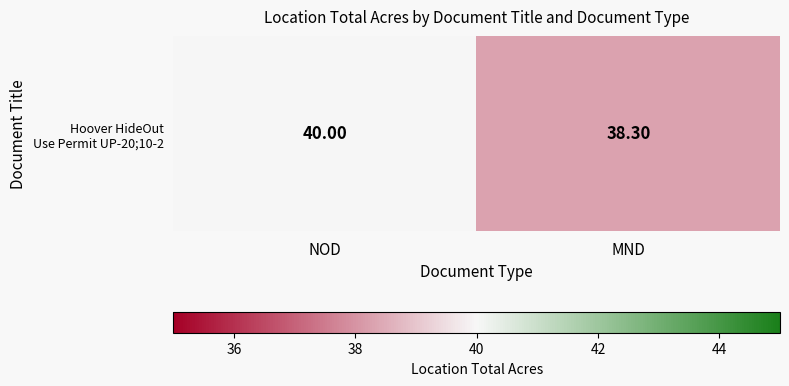

List the labels in order of value, smallest first.

MND, NOD